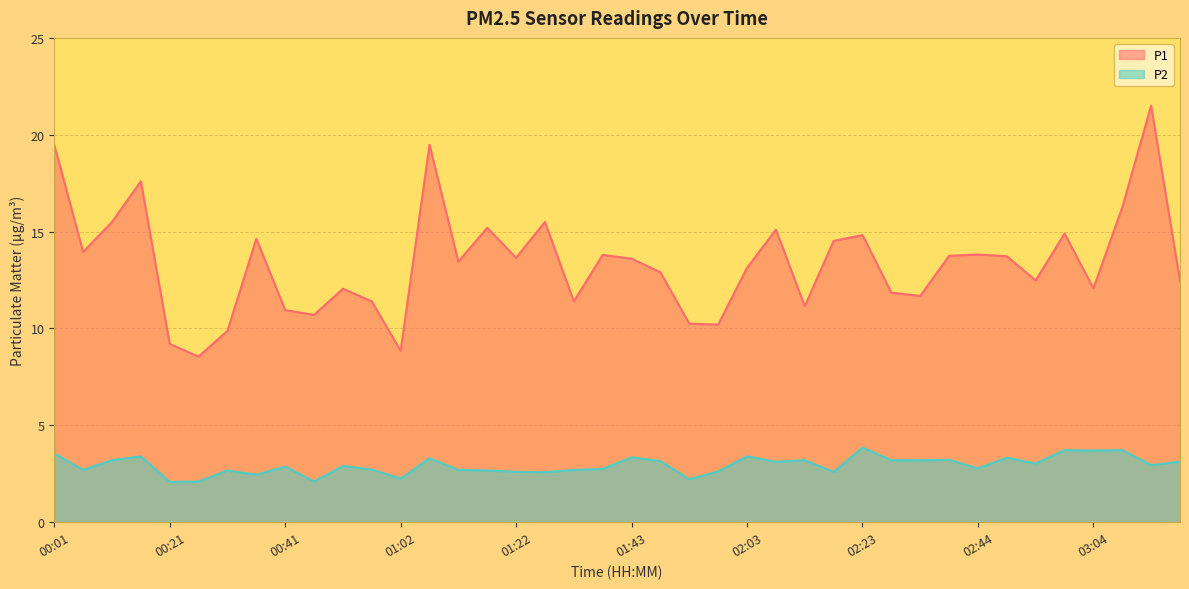

True or false: P1 and P2 intersect in this chart.

False